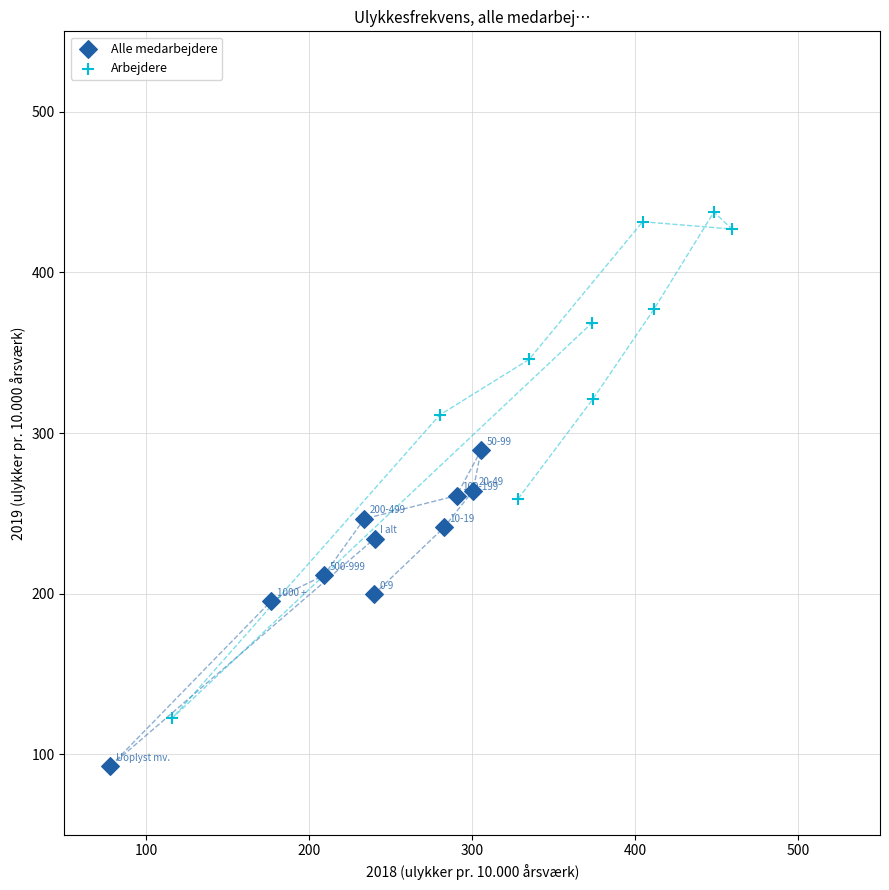

Which series has the widest spread of Y values?

Arbejdere